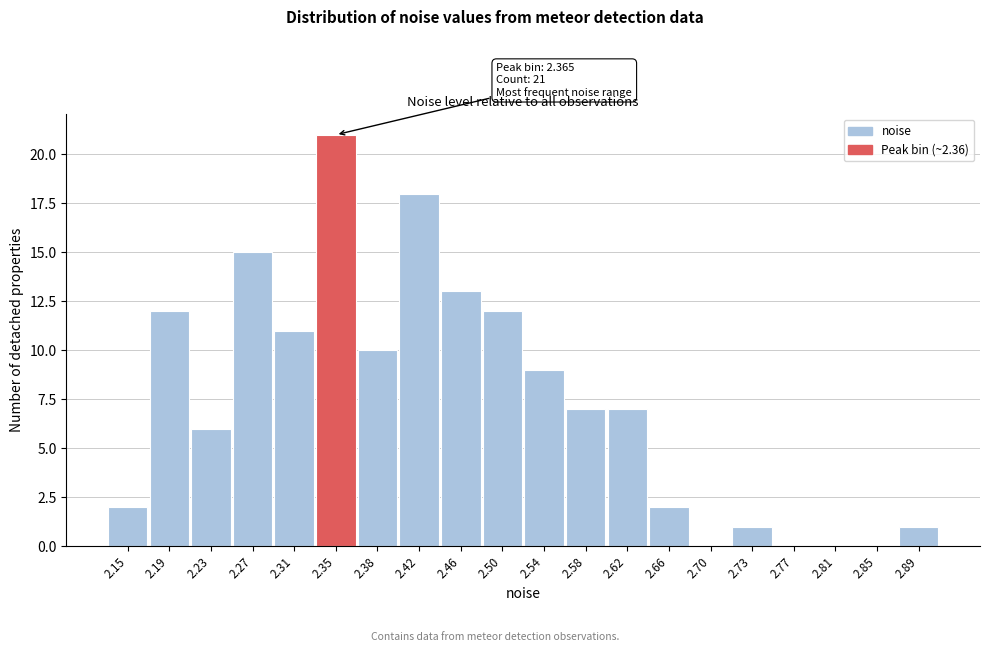

Reading right to left, list all the values displayed in this chart.

2.89=1	2.85=0	2.81=0	2.77=0	2.73=1	2.70=0	2.66=2	2.62=7	2.58=7	2.54=9	2.50=12	2.46=13	2.42=18	2.38=10	2.35=21	2.31=11	2.27=15	2.23=6	2.19=12	2.15=2